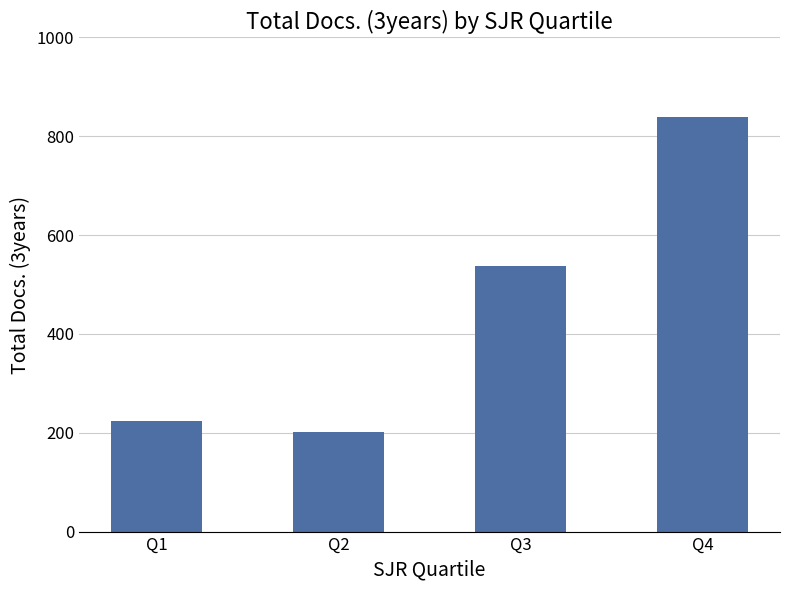

Reading right to left, extract all data points from this chart.

Q4=838	Q3=538	Q2=202	Q1=223